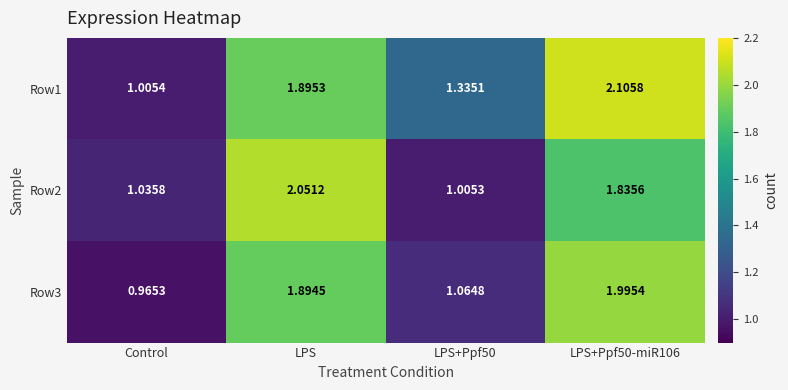

At which category does the chart reach its minimum across all series?

Control